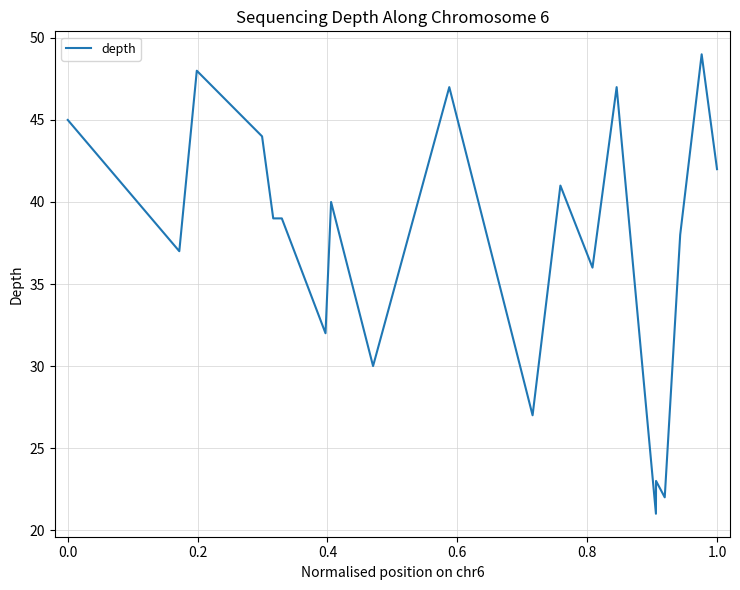

What is the difference between the maximum and minimum values?

28